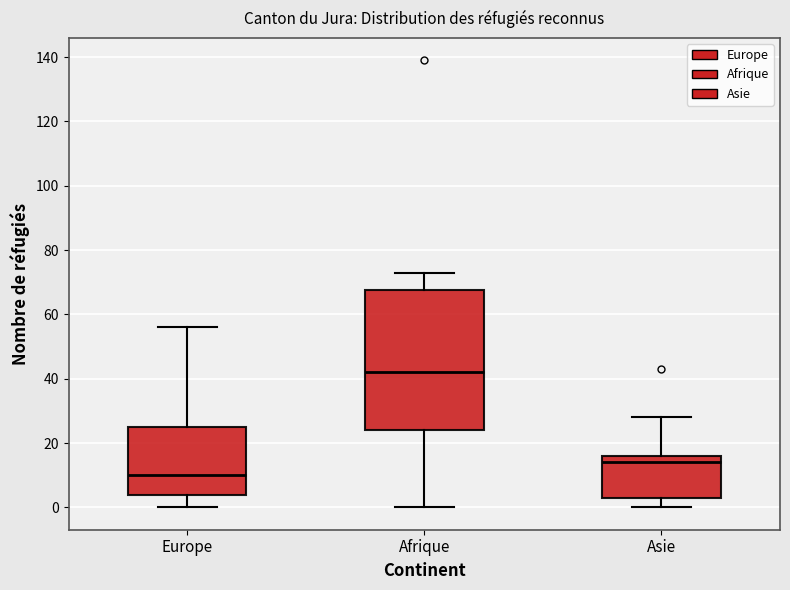

Where does the lower whisker of the box for Asie end on the y-axis? The values are not printed on the chart, so give them approximately, as read against the axis.

0